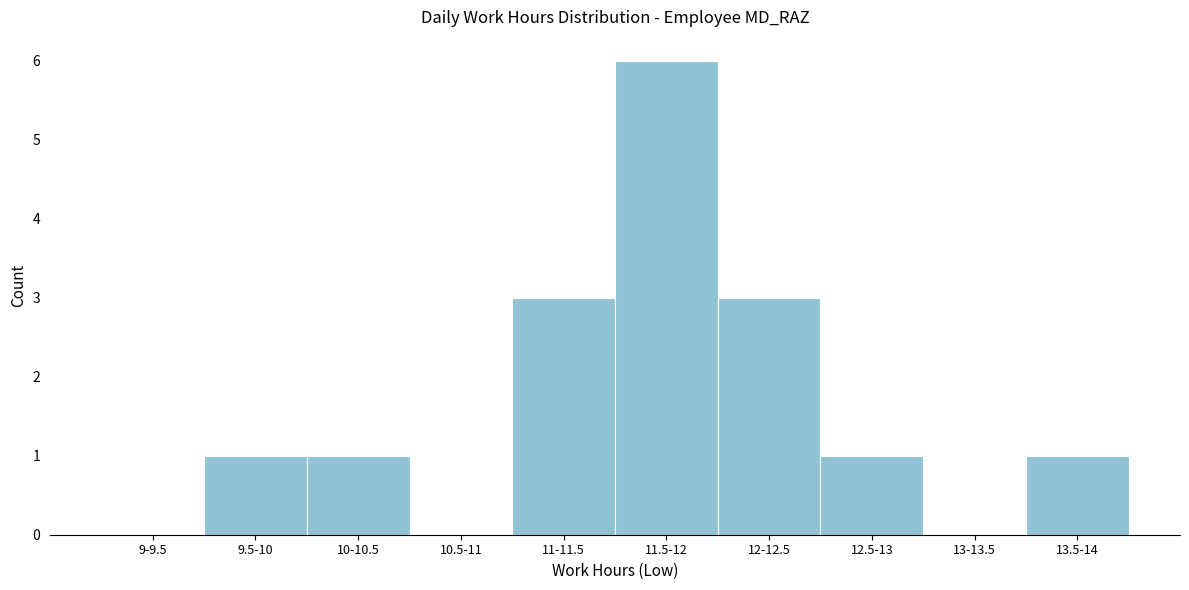

Reading right to left, list all the values displayed in this chart.

13.5-14=1	13-13.5=0	12.5-13=1	12-12.5=3	11.5-12=6	11-11.5=3	10.5-11=0	10-10.5=1	9.5-10=1	9-9.5=0